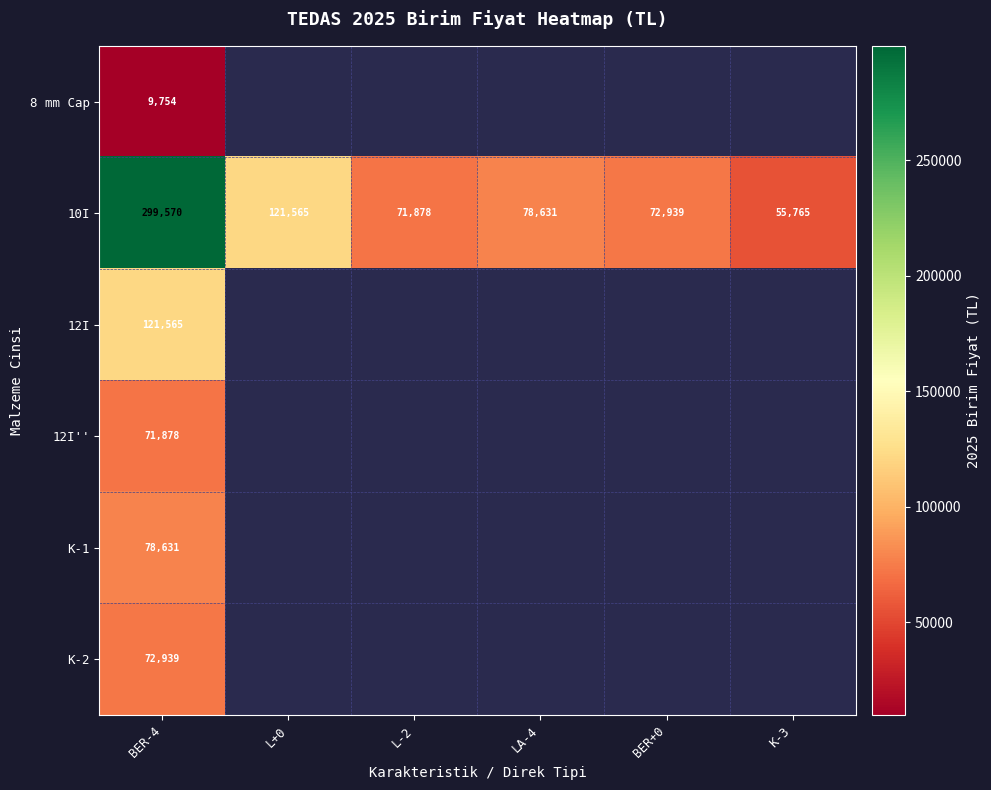

What is the sum of the 10I values at LA-4 and L-2?

150509